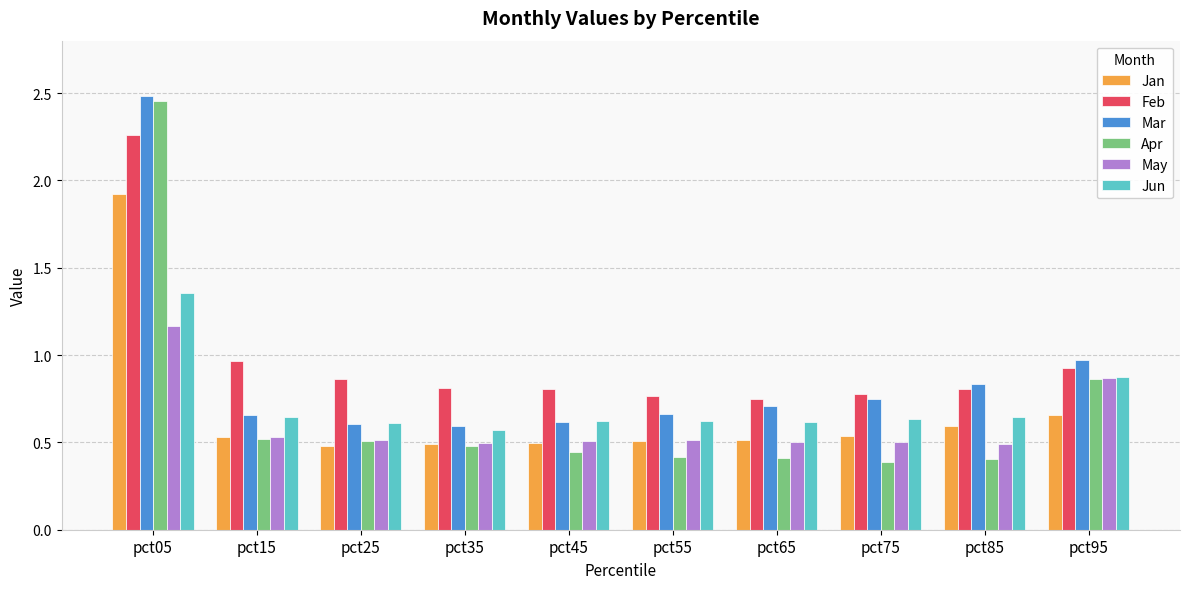

What is the spread (max minus min) of values at pct95?

0.3